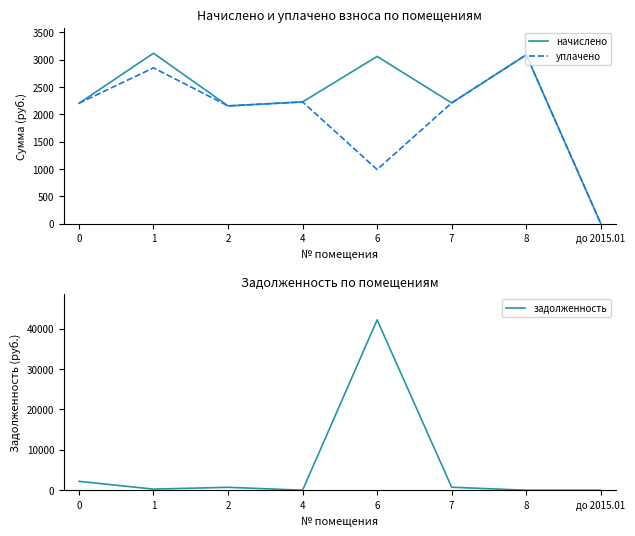

True or false: задолженность has a value of 424.1 at 1.

False